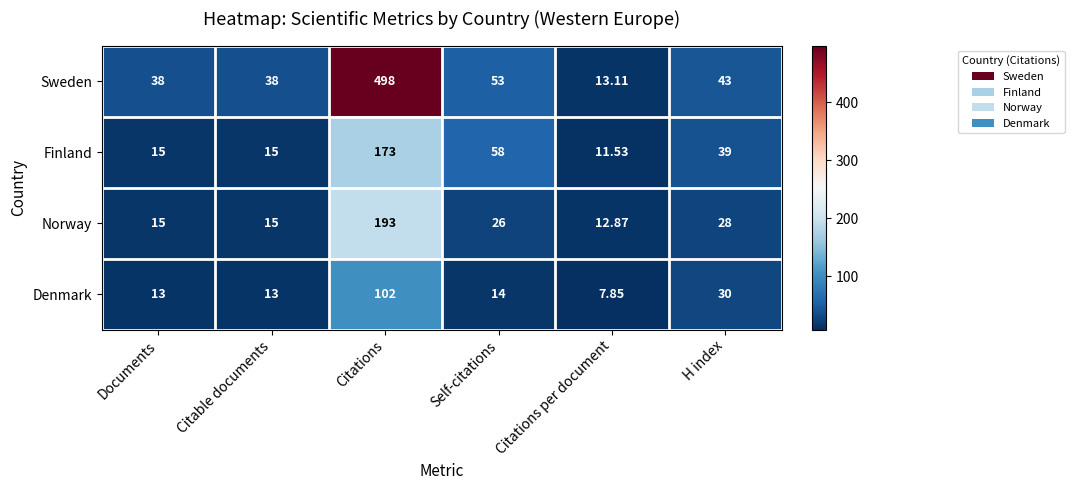

Rank the series by their maximum value, from highest to lowest.

Sweden, Norway, Finland, Denmark